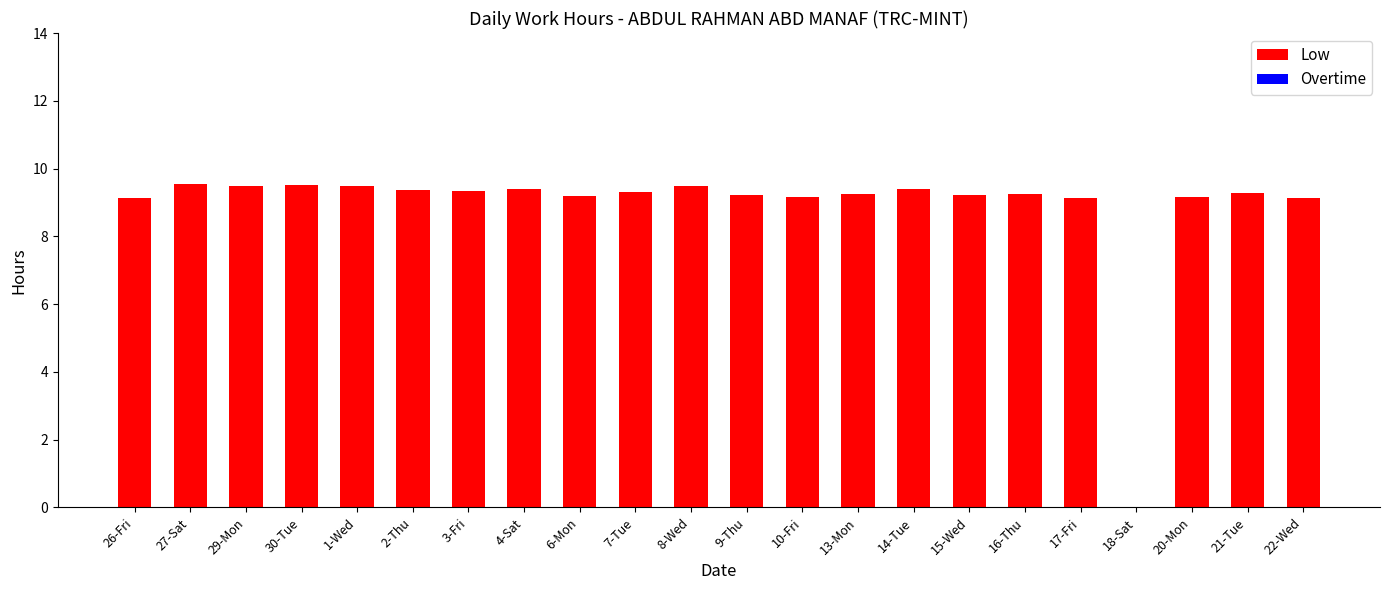

What is the sum of the values at 2-Thu and 3-Fri?

18.7